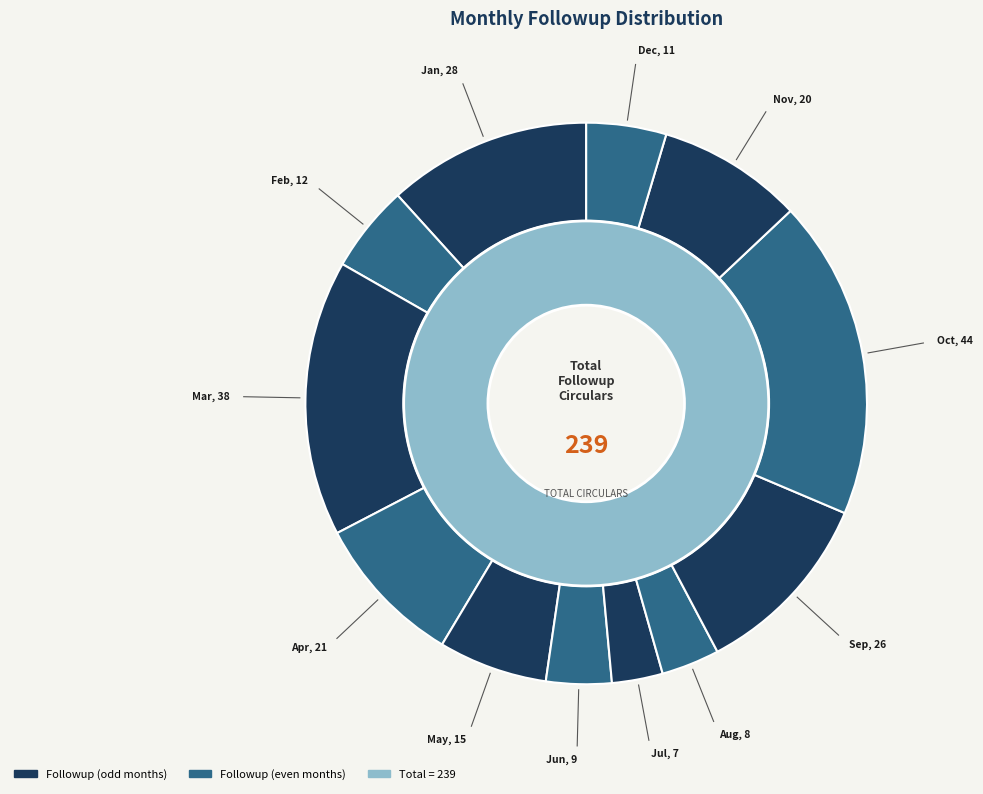

How much of the chart is everything except Dec?

95.4%